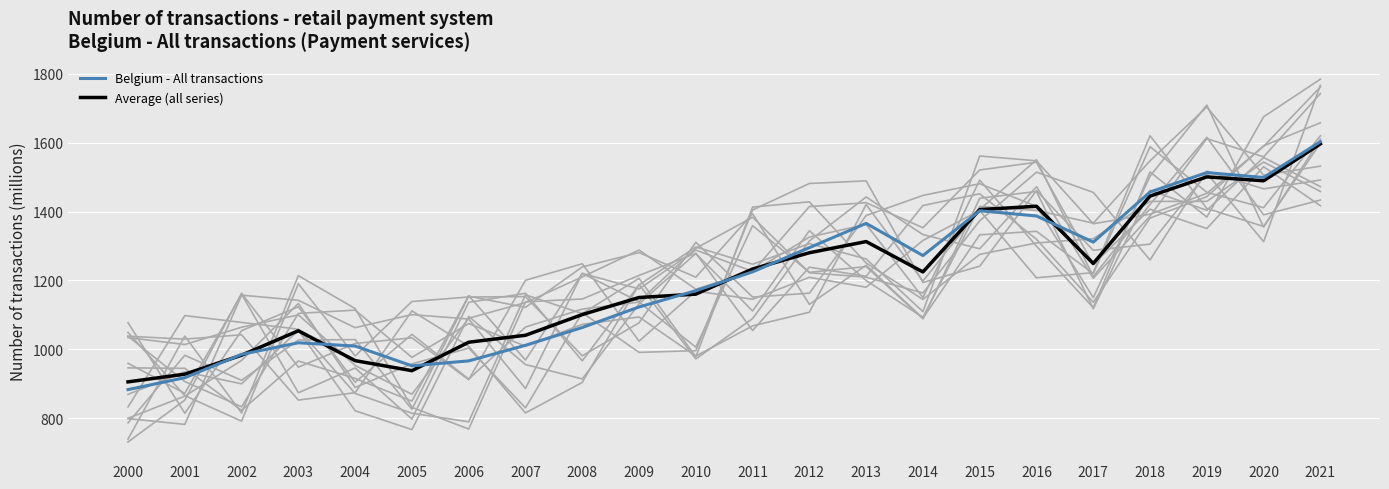

Reading left to right, what are all the values shown in this chart?

Belgium - All transactions: 2000=883.1	2001=917.7	2002=985.4	2003=1019.0	2004=1009.6	2005=952.2	2006=966.5	2007=1011.7	2008=1063.4	2009=1122.9	2010=1170.2	2011=1224.9	2012=1295.1	2013=1365.6	2014=1272.2	2015=1402.2	2016=1387.1	2017=1311.2	2018=1456.6	2019=1513.0	2020=1498.7	2021=1602.5
Average (all series): 2000=905.6	2001=927.9	2002=983.0	2003=1053.9	2004=967.2	2005=938.1	2006=1020.6	2007=1040.8	2008=1100.9	2009=1150.4	2010=1160.2	2011=1233.1	2012=1280.3	2013=1312.8	2014=1224.7	2015=1405.6	2016=1415.2	2017=1249.1	2018=1444.8	2019=1500.5	2020=1489.2	2021=1596.4